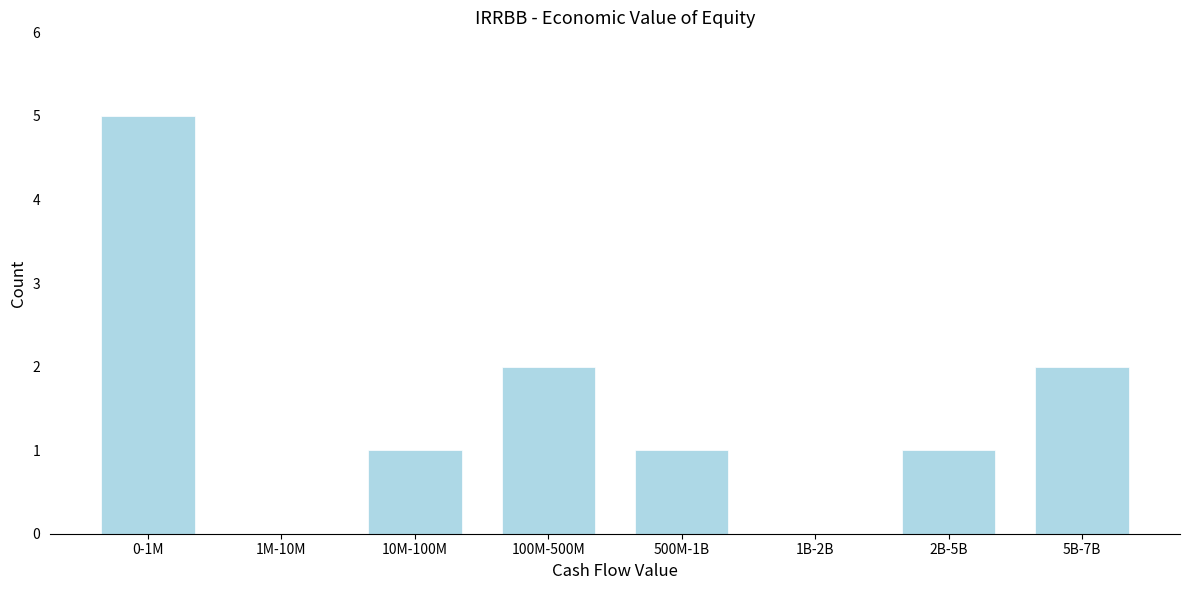

Reading left to right, transcribe all the data shown in this chart.

0-1M=5	1M-10M=0	10M-100M=1	100M-500M=2	500M-1B=1	1B-2B=0	2B-5B=1	5B-7B=2